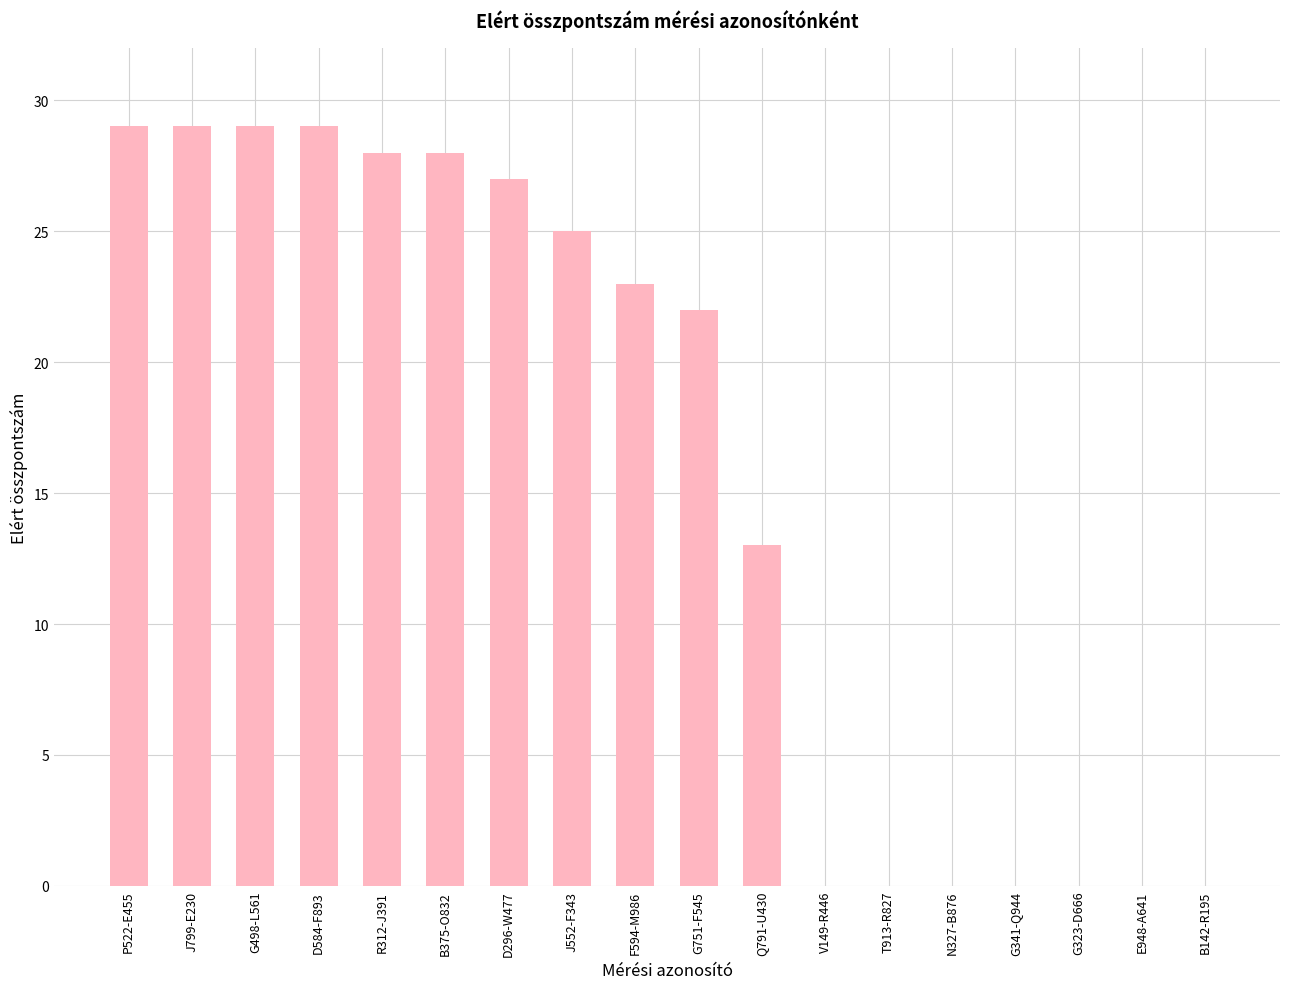

How many series are shown in this chart?

1